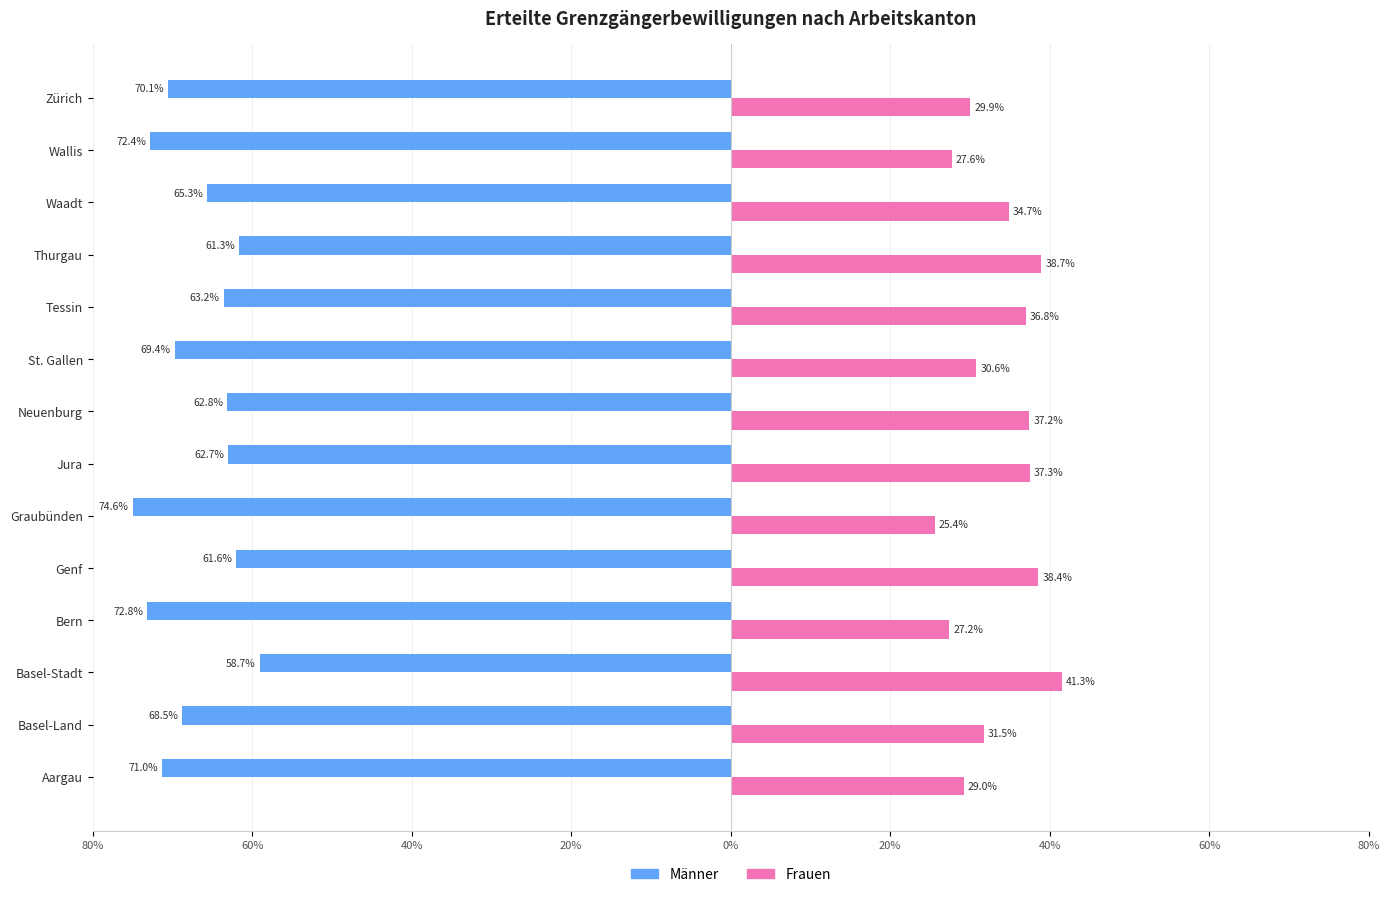

What are all the series names shown in the legend?

Männer, Frauen